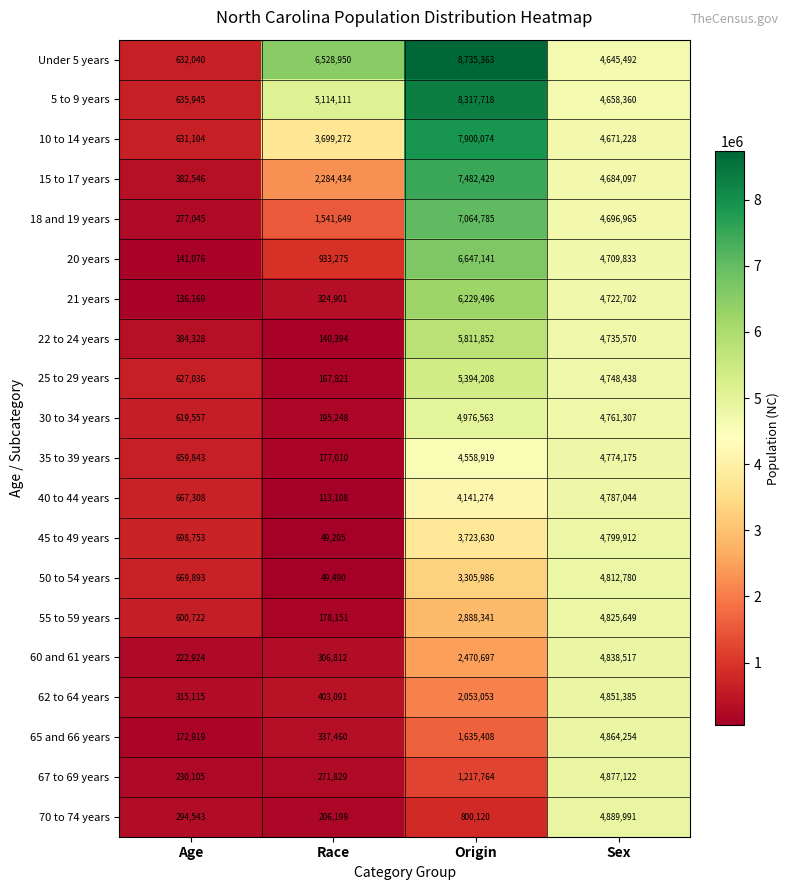

How many categories are shown in the chart?

4